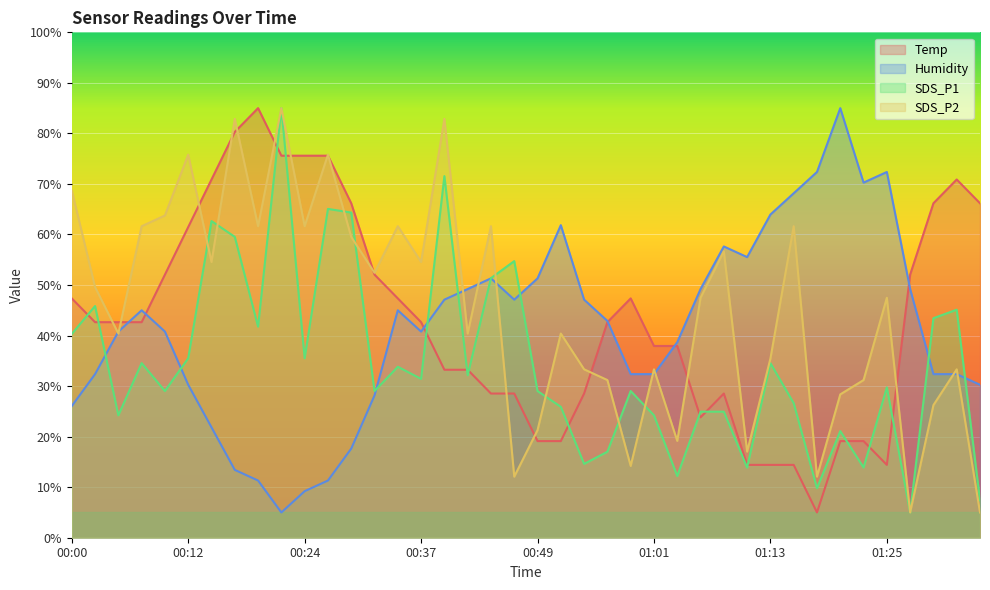

What is the difference between the maximum and minimum values in the Temp series?

80.0